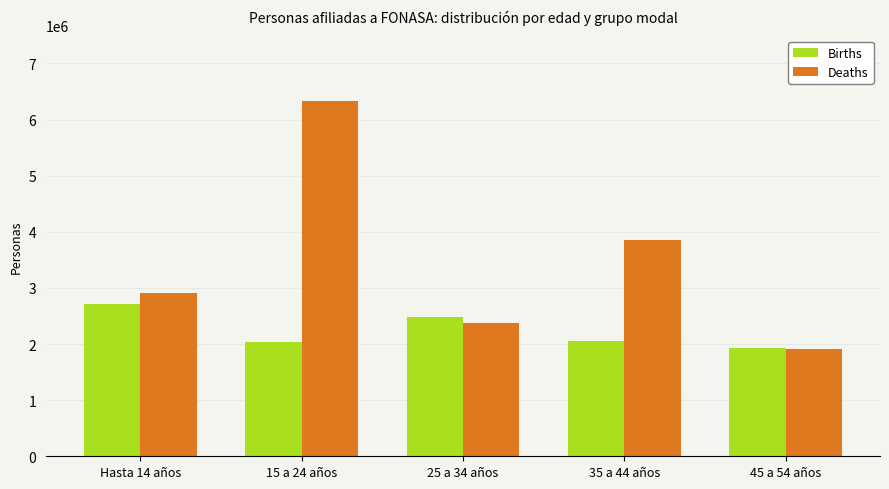

How many groups of bars are there?

5